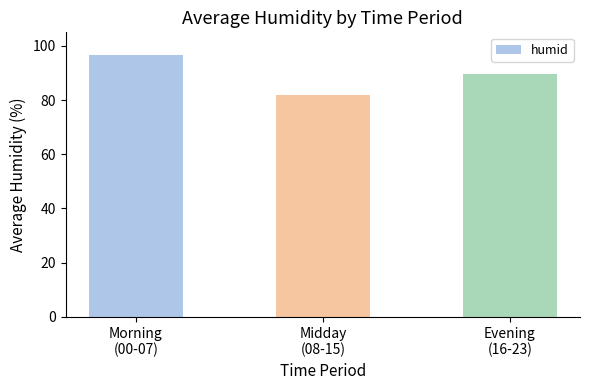

How many distinct data groups are displayed?

1